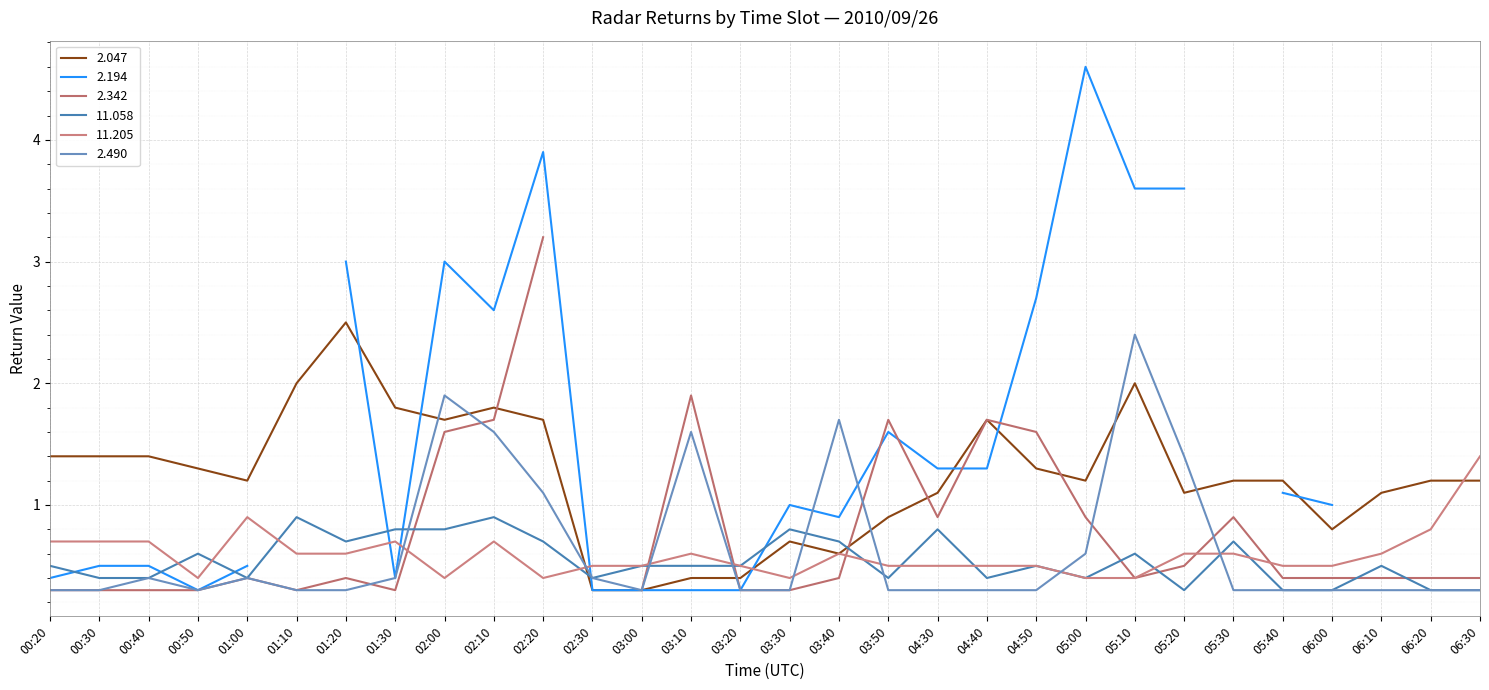

Is the value of 11.205 at 02:00 greater than the value of 2.490 at 05:30?

Yes